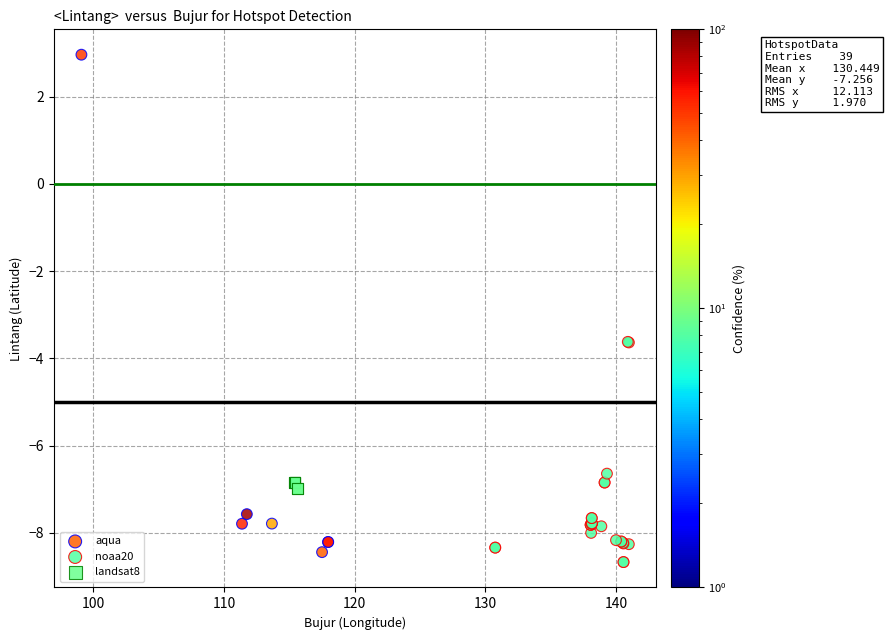

Which series has the widest spread of Y values?

aqua